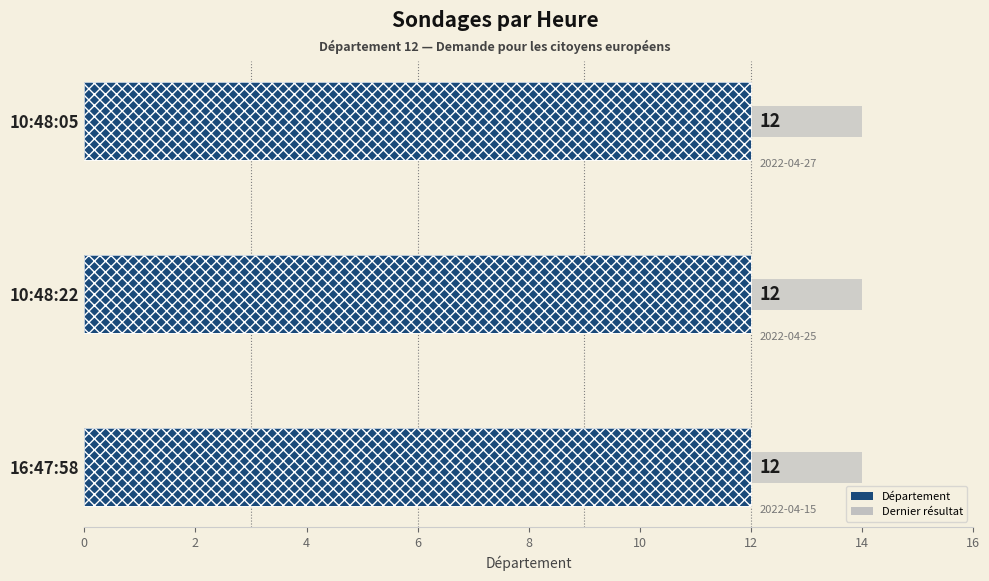

Rank the series by their average value, from highest to lowest.

Département, Dernier résultat